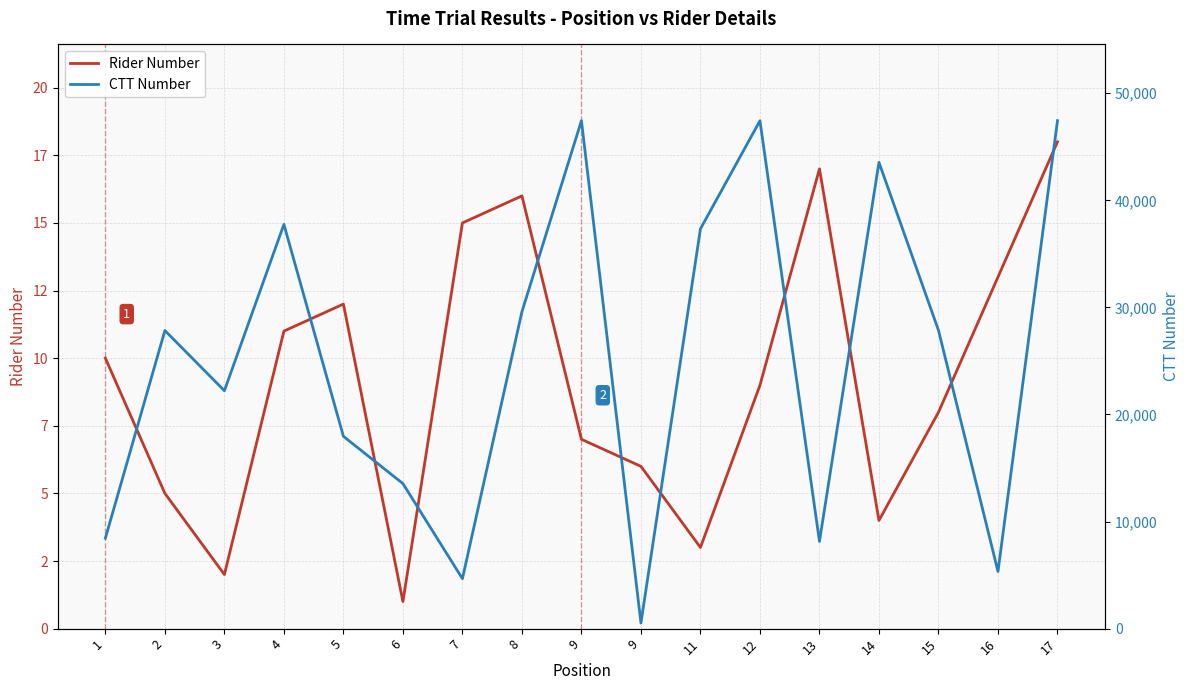

True or false: Rider Number and CTT Number cross at least once.

False